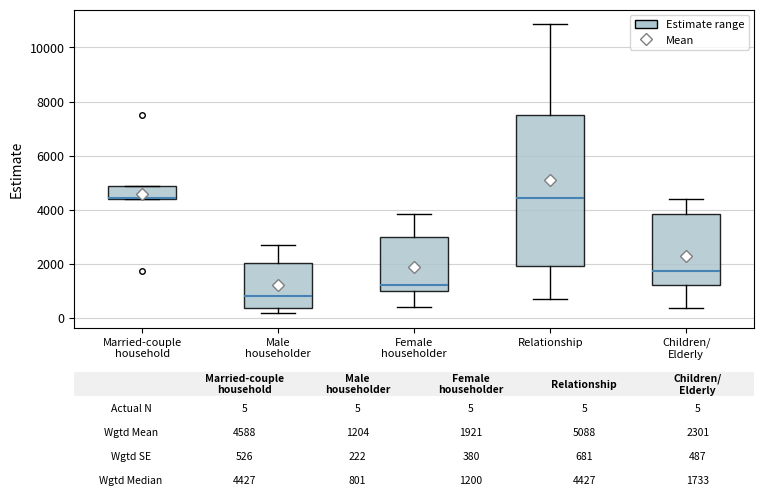

Comparing the boxes themselves (not the whiskers), which one is the tallest?

Relationship